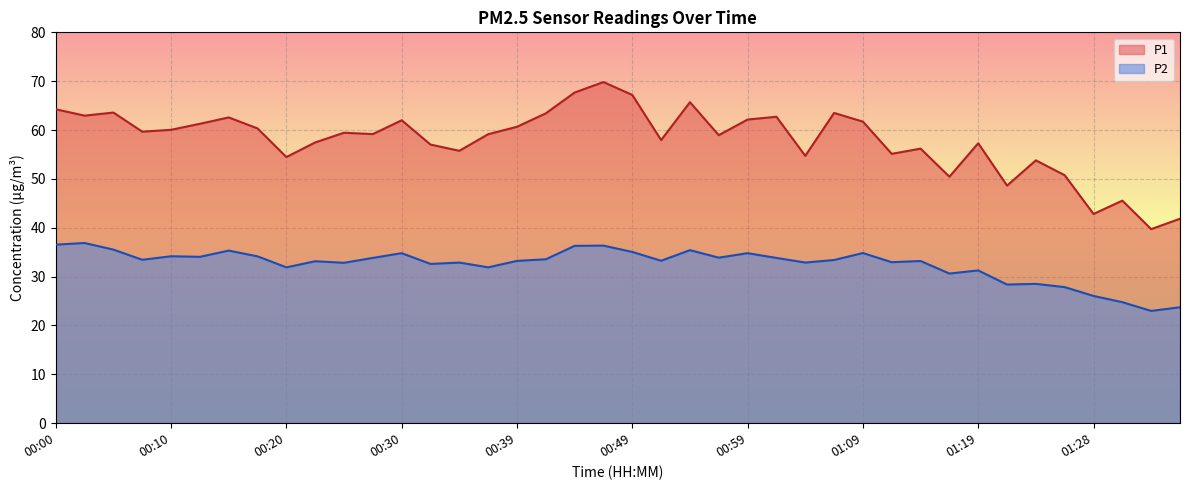

What is the label of the 16th point from the left?

00:37